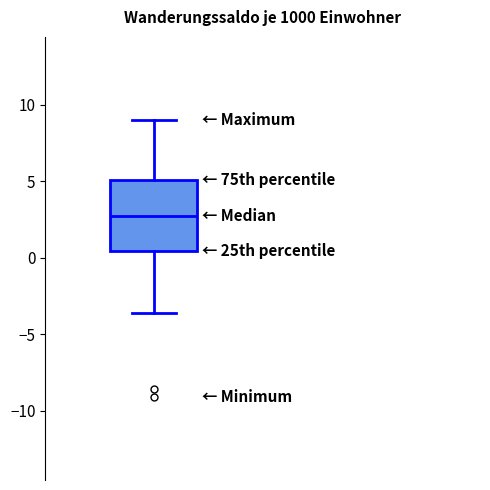

Transcribe this box plot: give where the median line is, the range the box spans, and where the two whiskers end, as read against the y-axis. The values are not printed on the chart, so give them approximately, as read against the axis.

median 3.0, box 0.5 to 5.0, whiskers -3.5 to 9.0